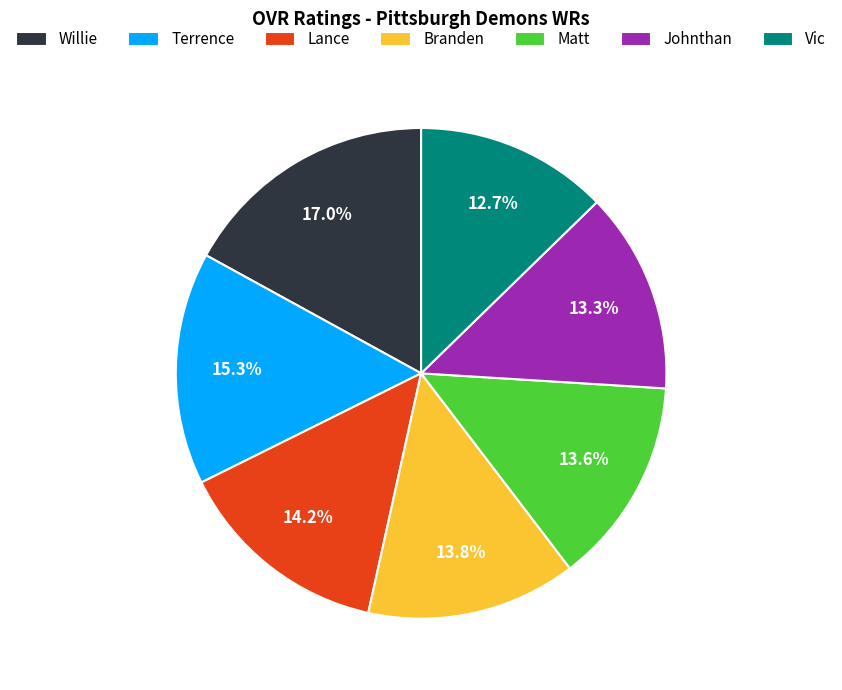

What is the largest slice in the pie chart?

Willie